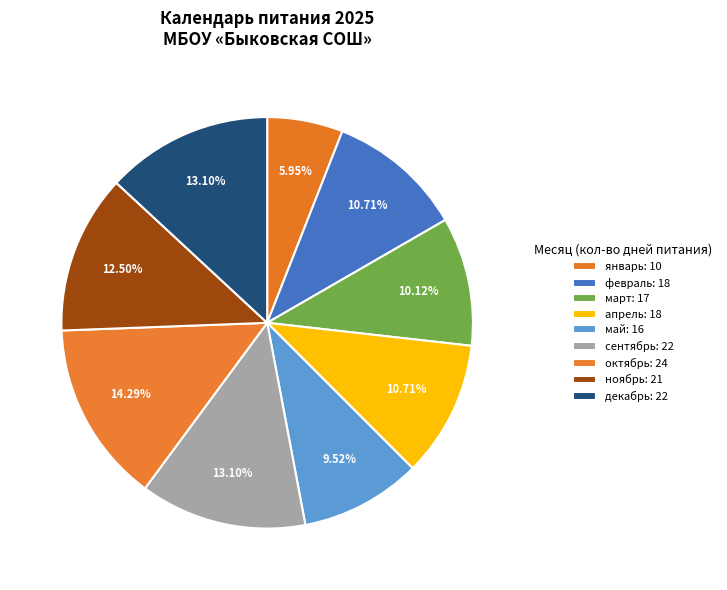

How many slices are in this pie chart?

9